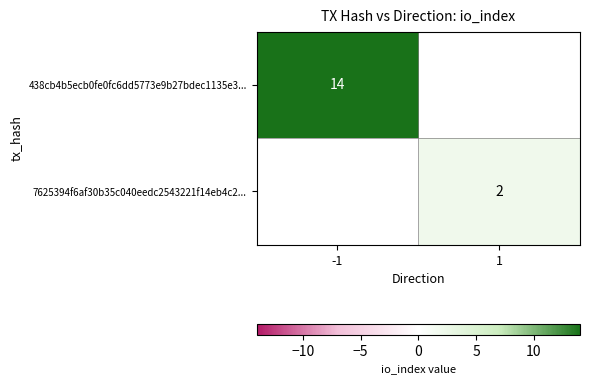

The 7625394f6af30b35c040eedc2543221f14eb4c2... series shows 3 at 1. True or false?

False